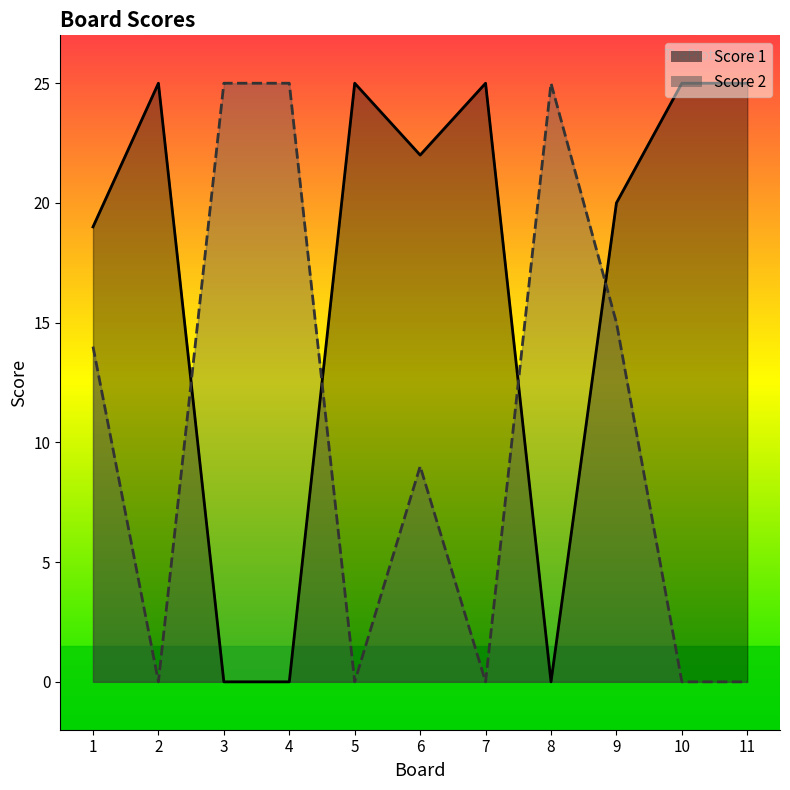

What is the total value across all series at 6?

31